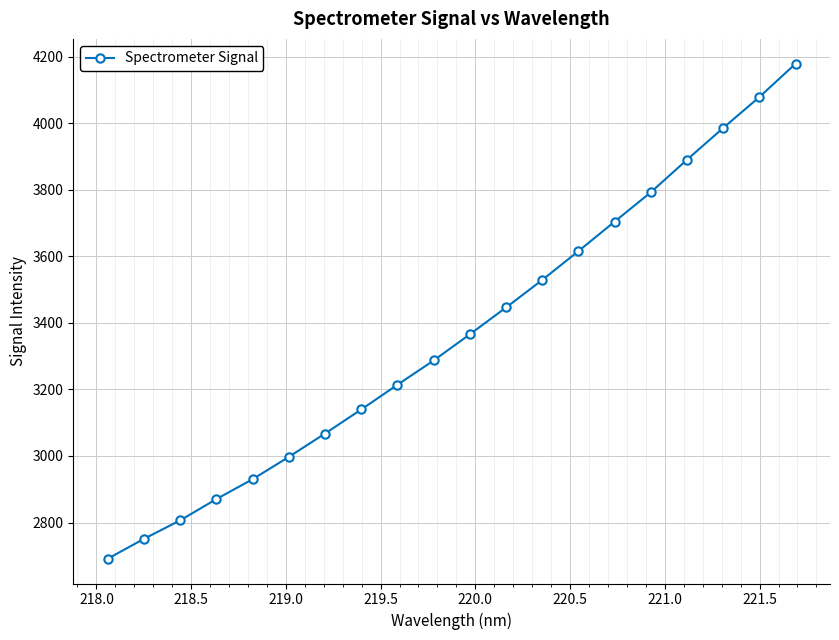

What is the maximum value shown in the chart?

4179.1